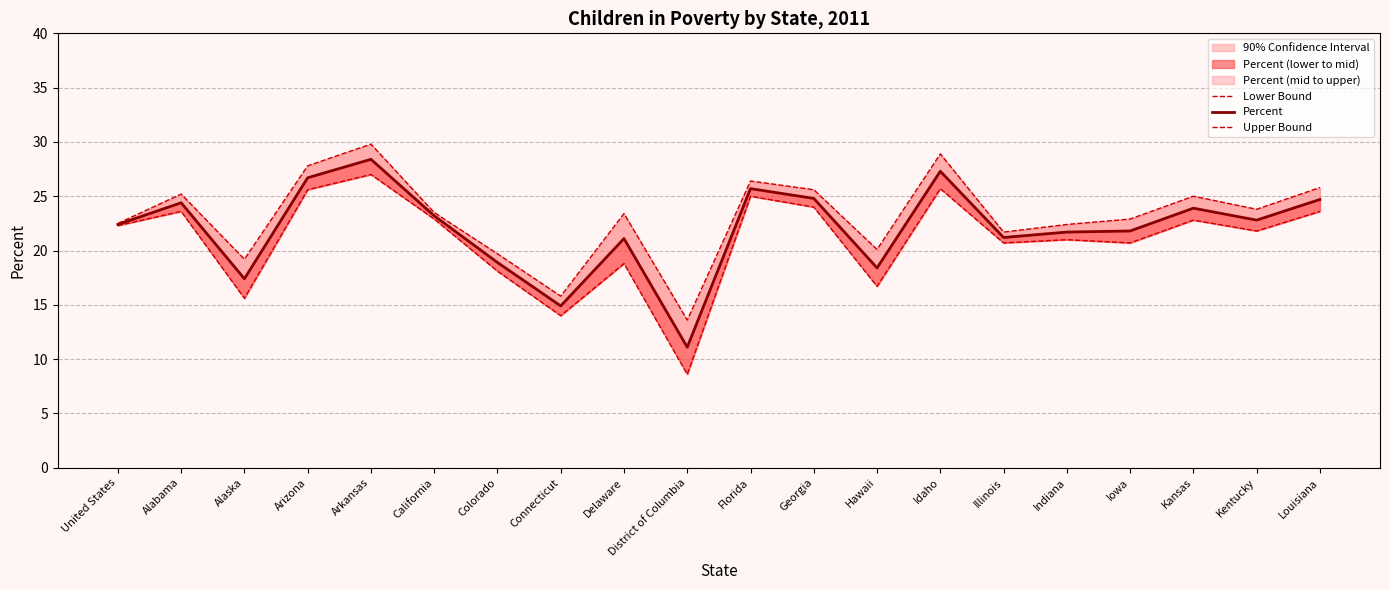

How many lines are shown in the chart?

3